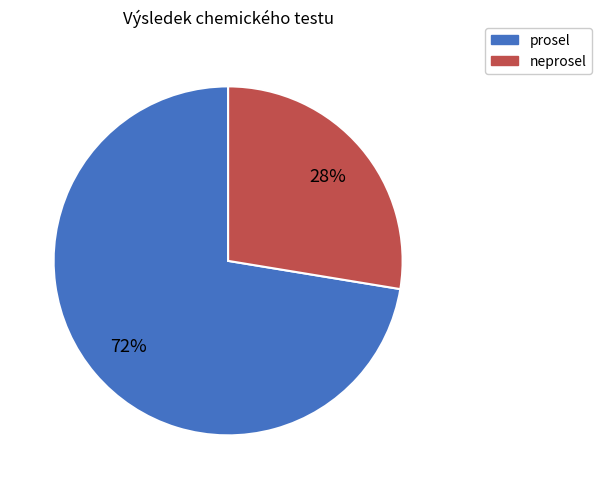

The neprosel slice represents 28% of the pie. True or false?

True